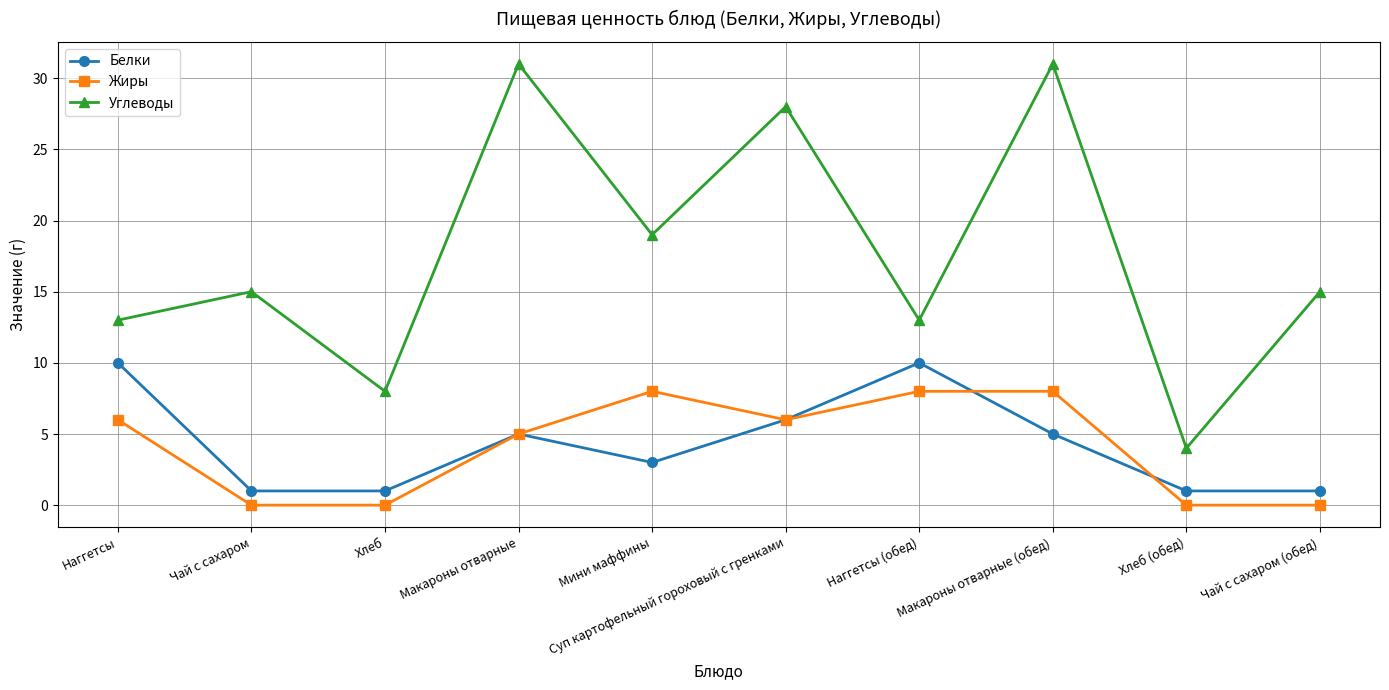

True or false: Жиры and Углеводы intersect in this chart.

False